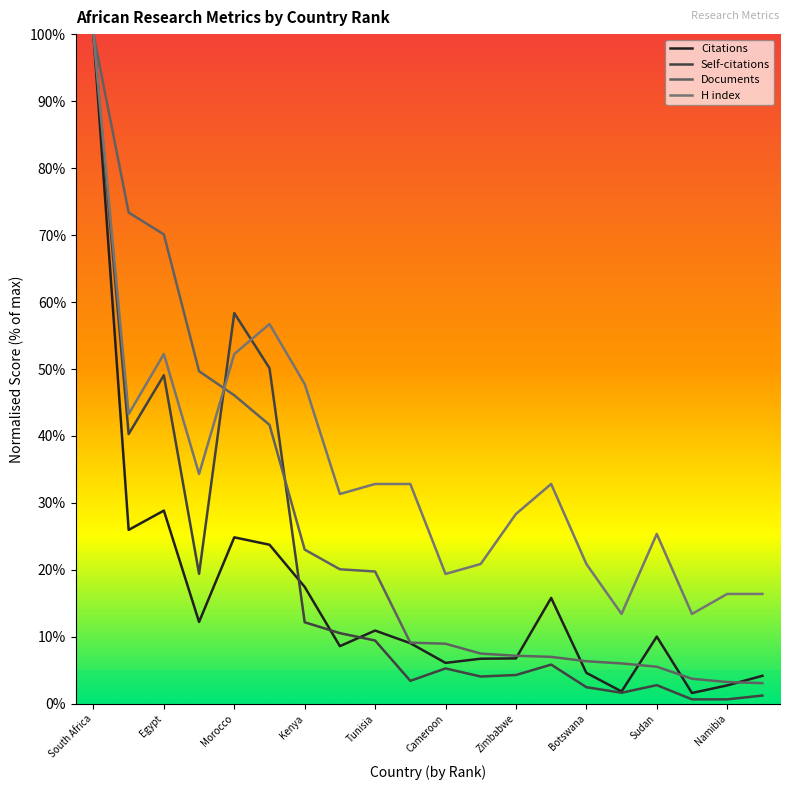

At which category does Self-citations reach its first local valley?

Nigeria